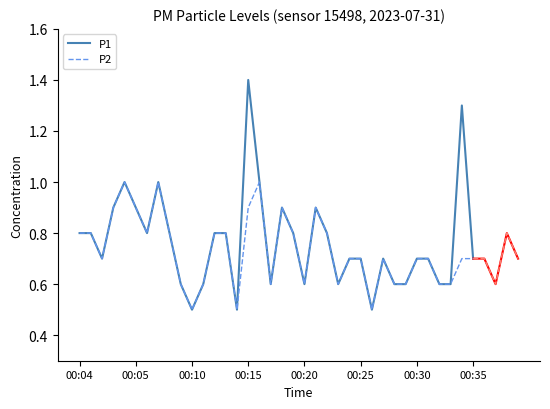

True or false: P1 and P2 cross at least once.

False